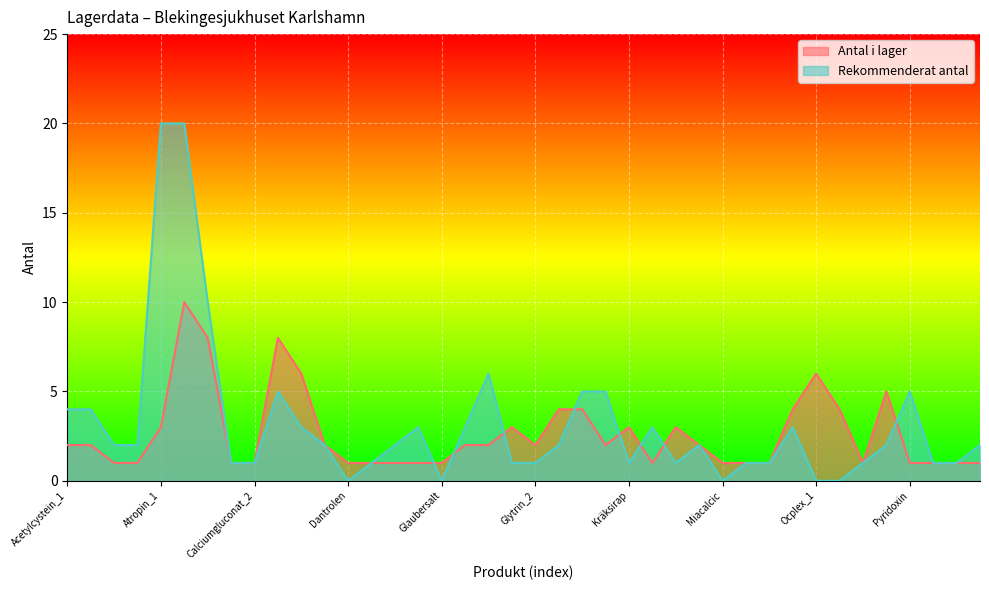

Is the value of Rekommenderat antal at Pulmicort_1 greater than the value of Antal i lager at Atropin_2?

No